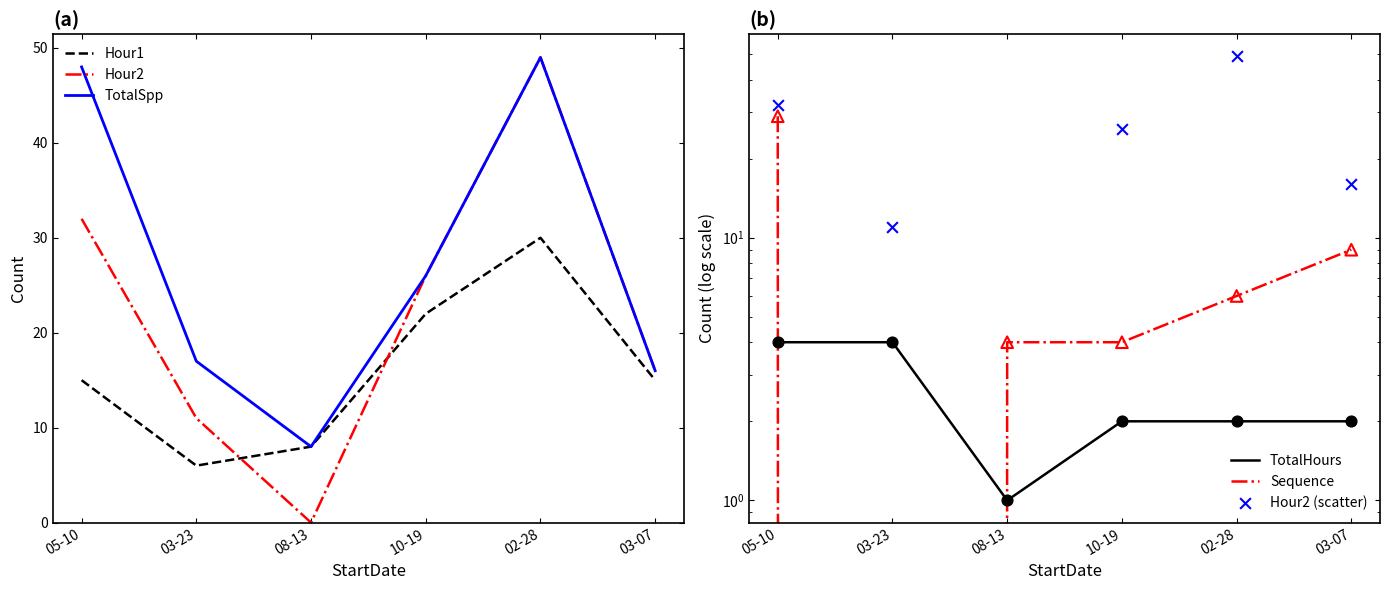

What are all the series names shown in the legend?

Hour1, Hour2, TotalSpp, TotalHours, Sequence, Hour2 (scatter)